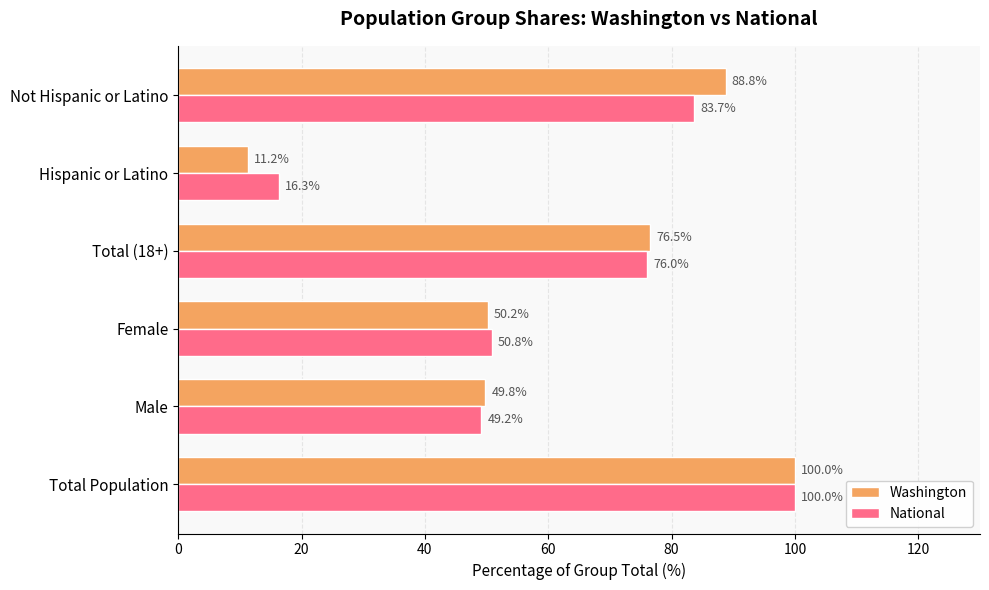

Which series changed the most between Male and Hispanic or Latino?

Washington